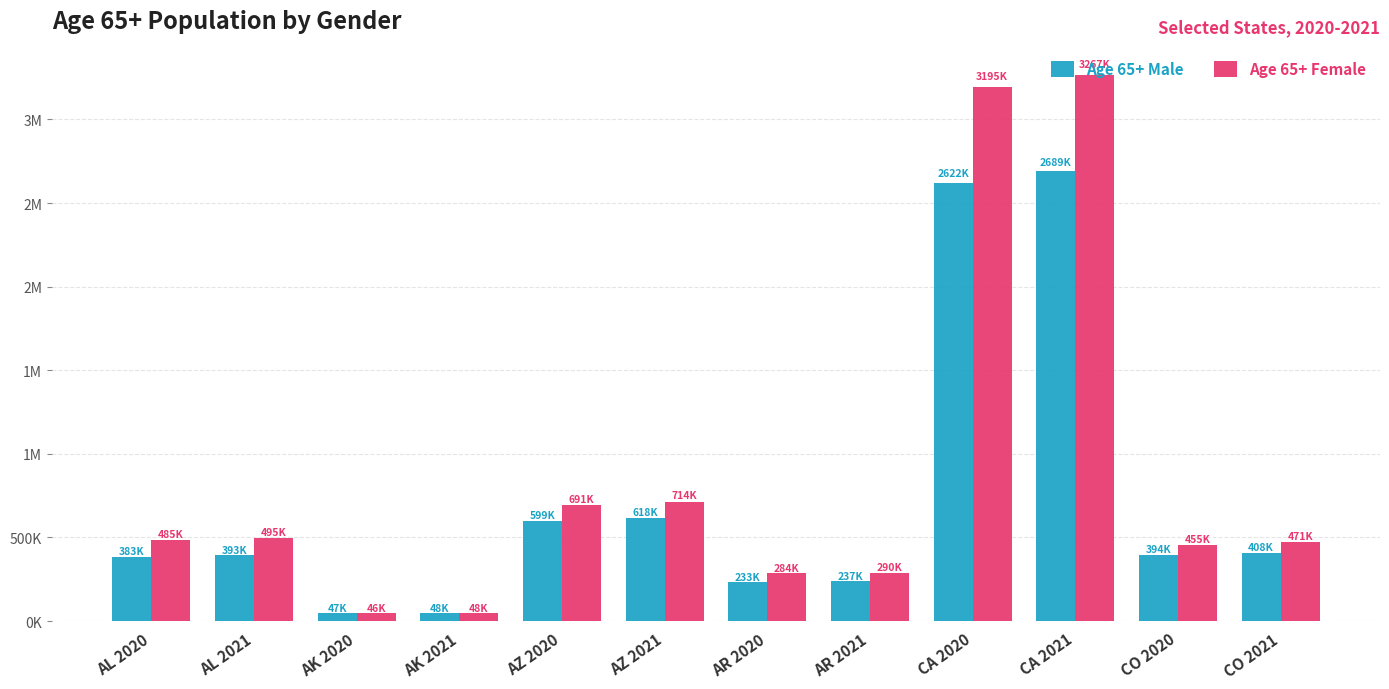

What are all the series names shown in the legend?

Age 65+ Male, Age 65+ Female